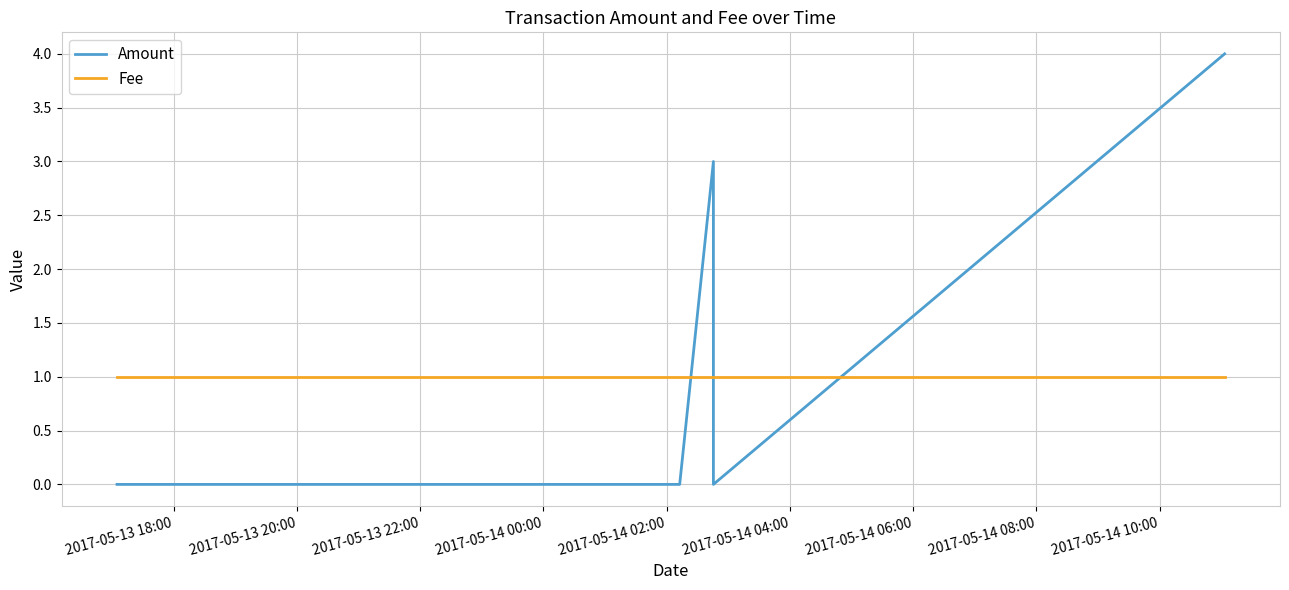

At how many categories does at least one series exceed 0?

5